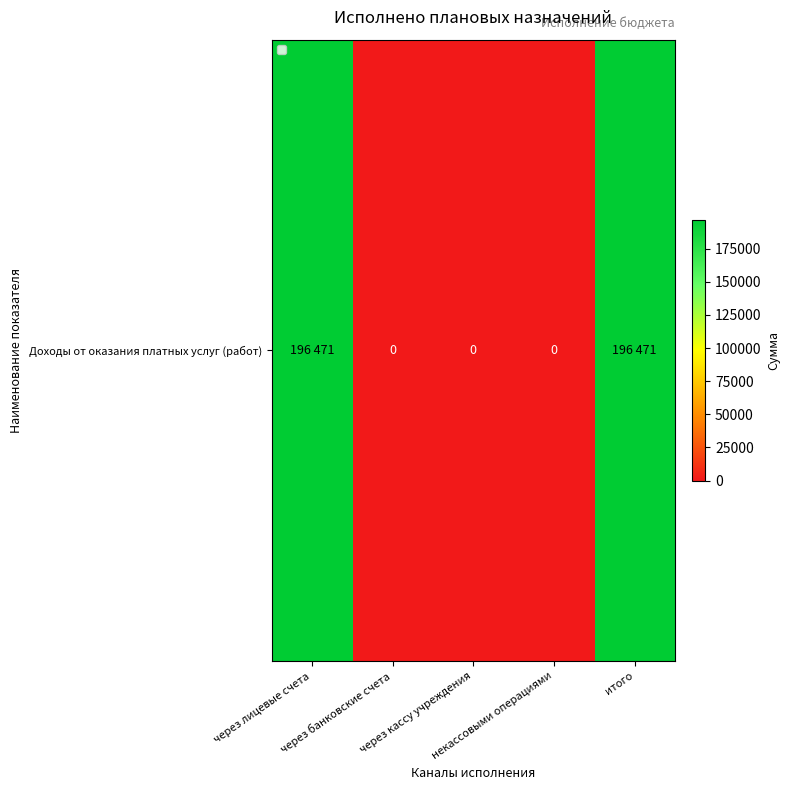

How many positive values are there?

2